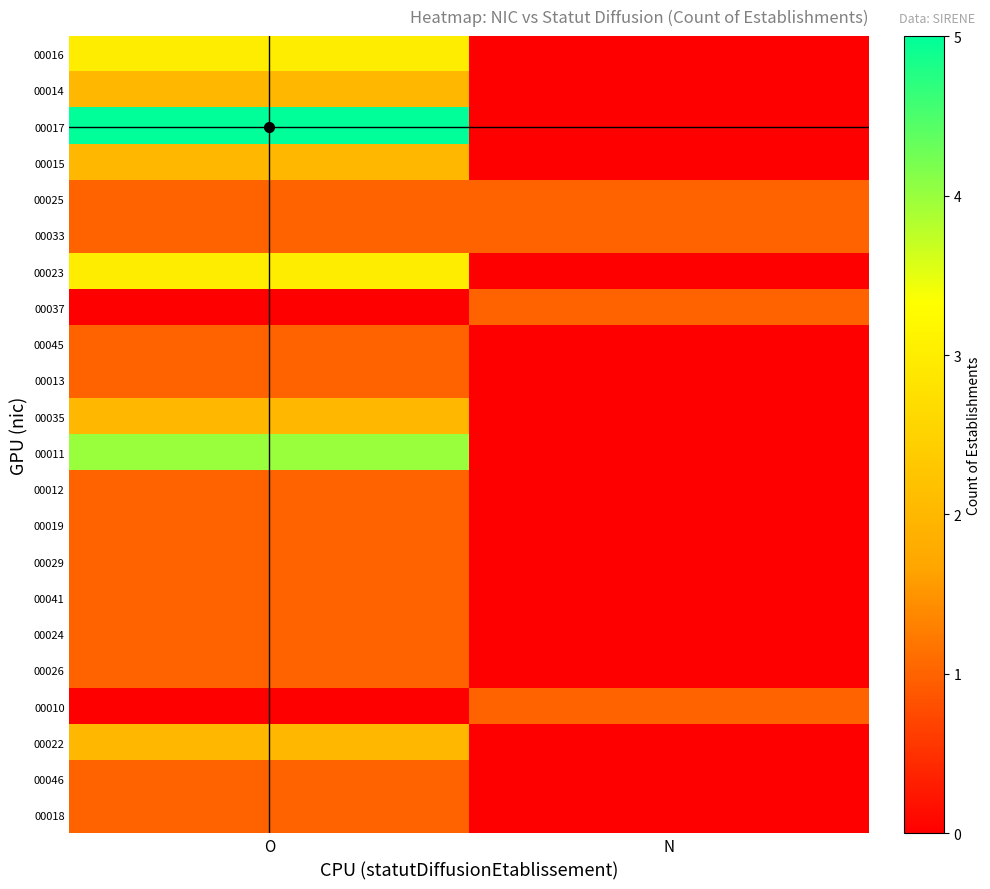

Between O and N, which series saw the biggest shift?

00017